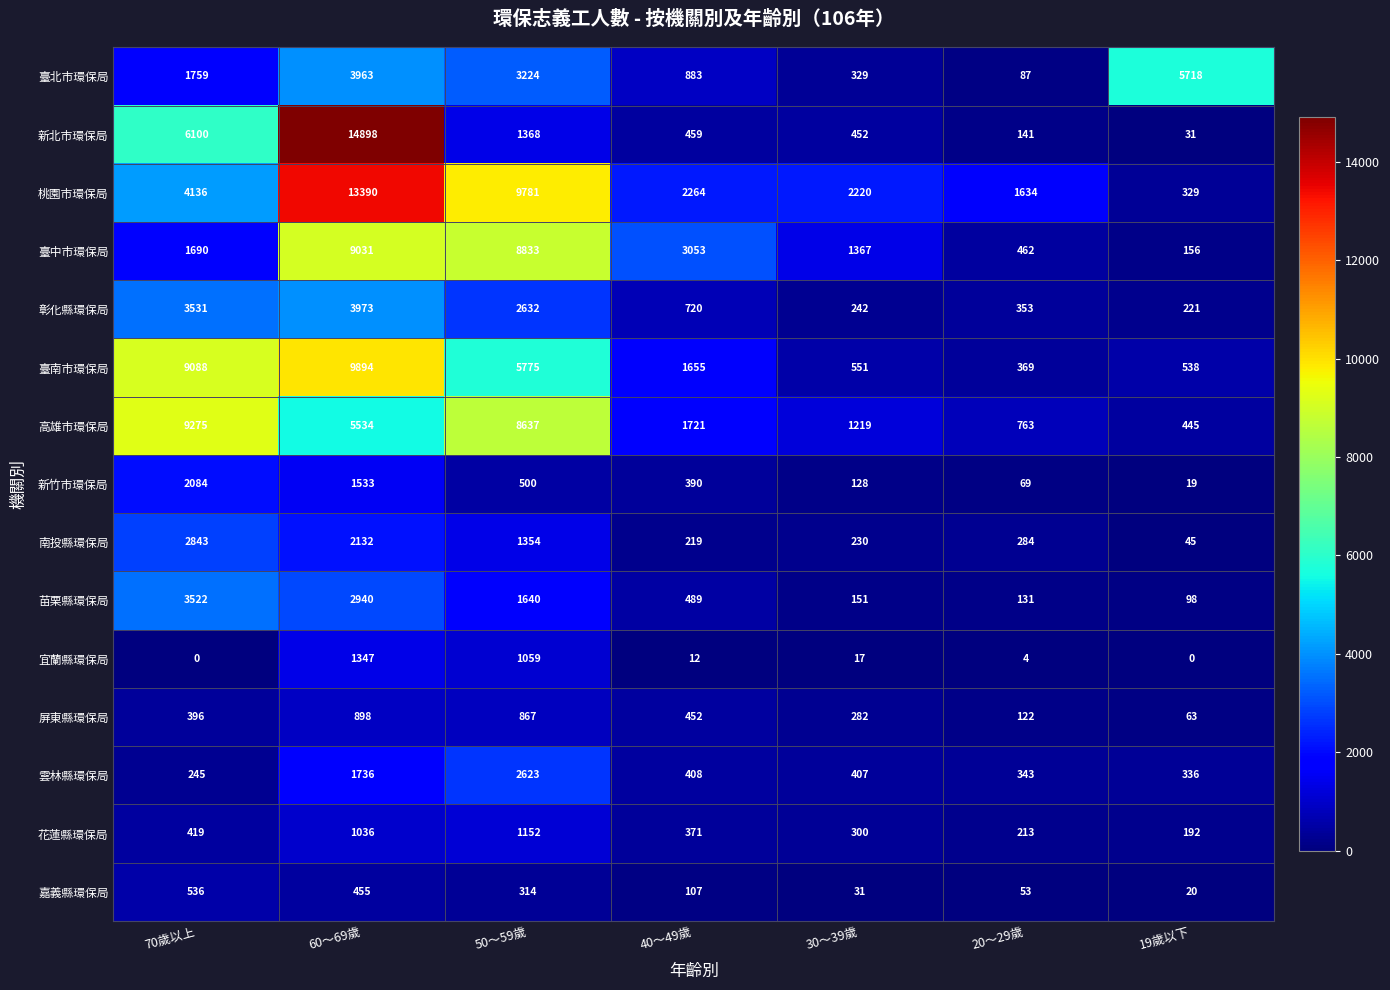

What is the difference between the maximum and minimum values in the 新竹市環保局 series?

2065